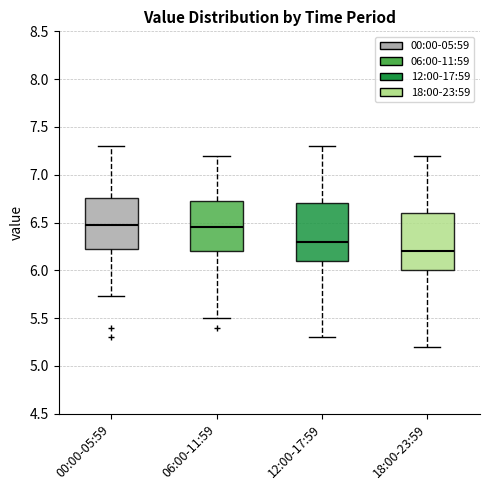

Reading left to right, read every box against the y-axis: the position of its median line, the range the box covers, and the ends of its whiskers. The values are not printed on the chart, so give them approximately, as read against the axis.

00:00-05:59: median 6.45, box 6.20 to 6.75, whiskers 5.75 to 7.30
06:00-11:59: median 6.45, box 6.20 to 6.75, whiskers 5.50 to 7.20
12:00-17:59: median 6.30, box 6.10 to 6.70, whiskers 5.30 to 7.30
18:00-23:59: median 6.20, box 6.00 to 6.60, whiskers 5.20 to 7.20